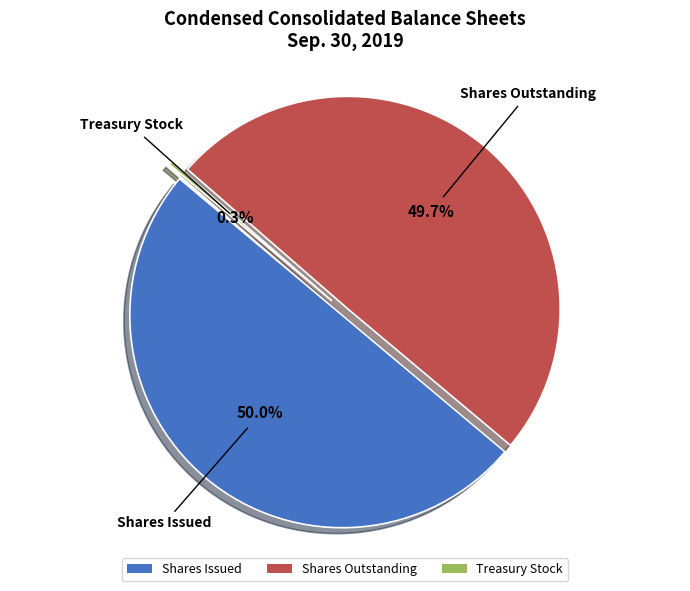

Which slice is the smallest?

Treasury Stock